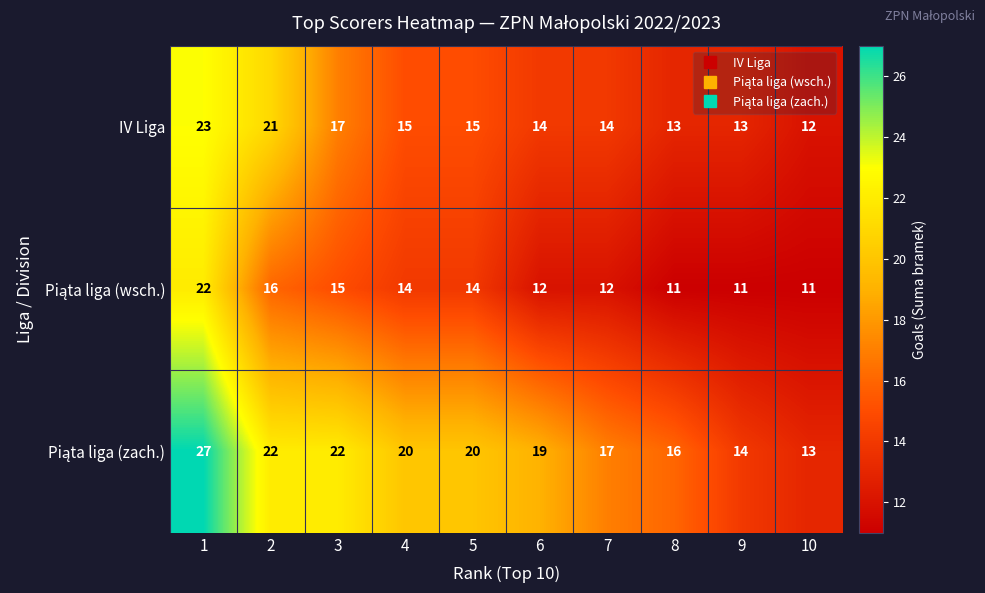

What is the difference between the highest and lowest values at 9?

3